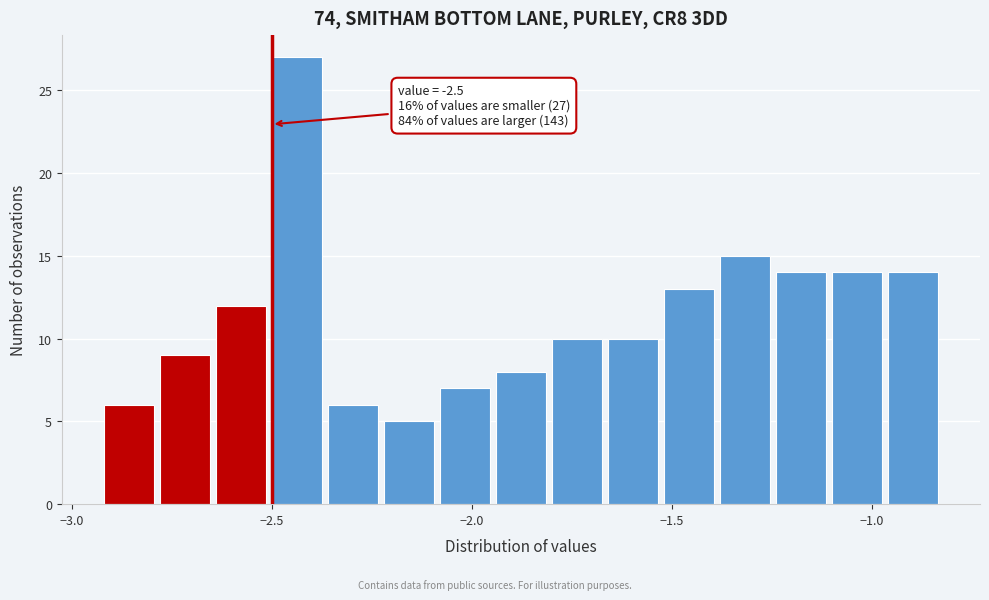

Read against the x-axis, roughly where is the centre of the tallest bar?

-2.45